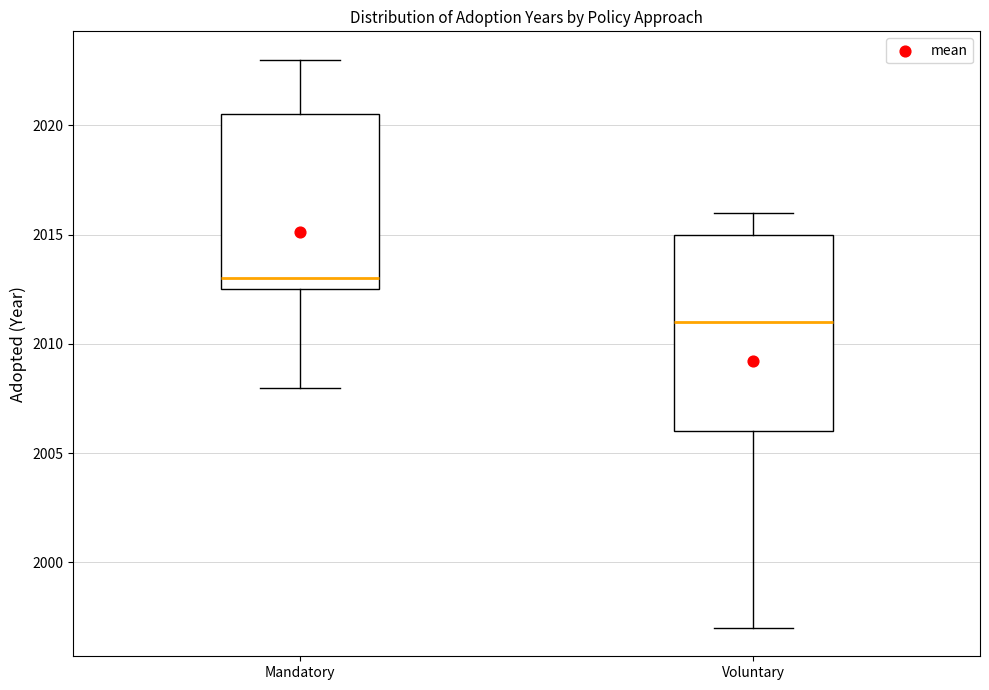

Reading left to right, transcribe this box plot: for each box, give where its median line is, the range the box spans, and where its two whiskers end, as read against the y-axis. The values are not printed on the chart, so give them approximately, as read against the axis.

Mandatory: median 2013.0, box 2012.5 to 2020.5, whiskers 2008.0 to 2023.0
Voluntary: median 2011.0, box 2006.0 to 2015.0, whiskers 1997.0 to 2016.0